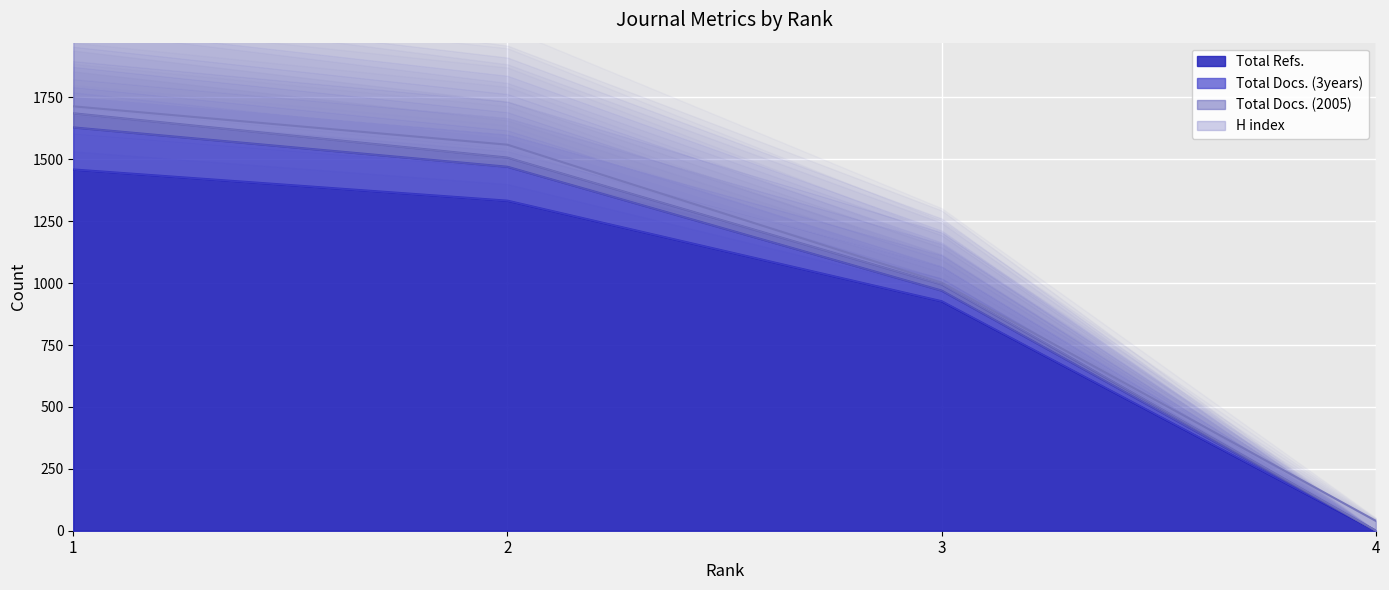

Between which two adjacent categories do H index and Total Docs. (2005) first intersect?

1 and 2